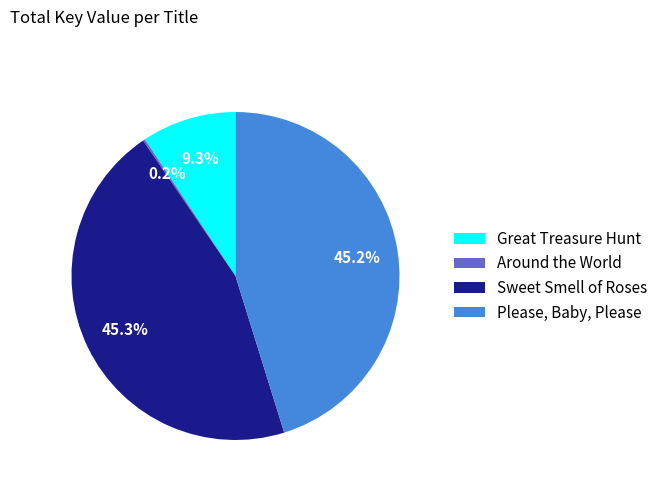

Is there any slice that represents more than half of the pie?

No